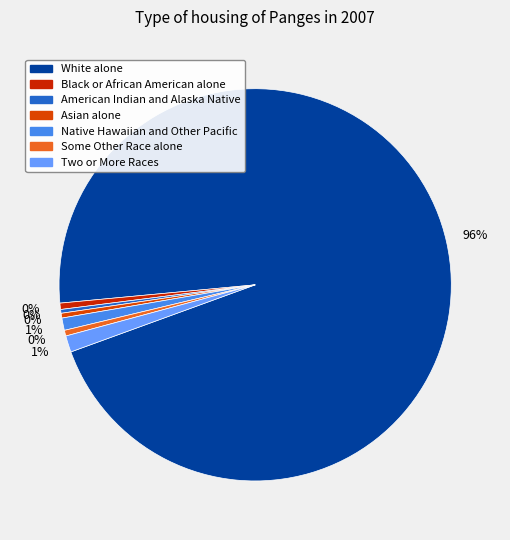

True or false: Black or African American alone accounts for 11% of the total.

False